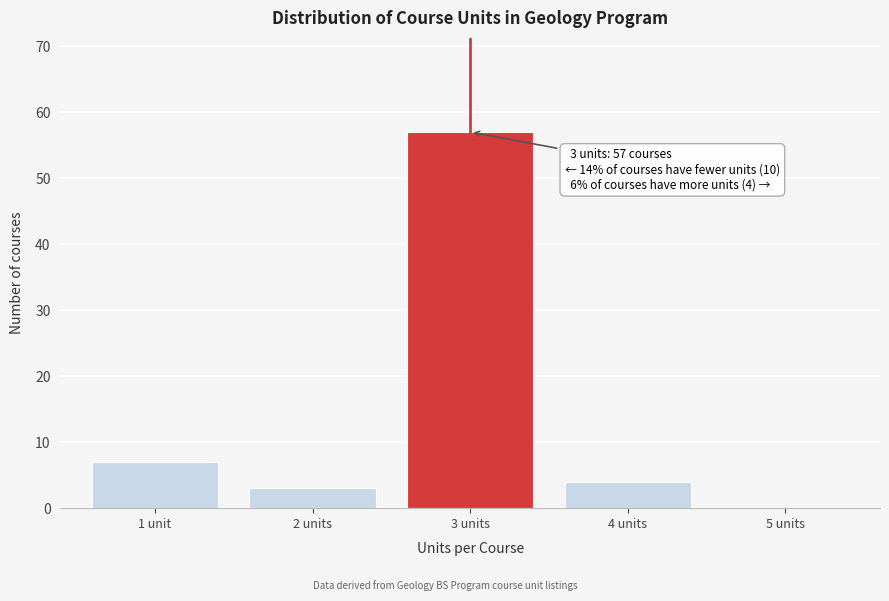

Reading right to left, transcribe all the data shown in this chart.

5 units=0	4 units=4	3 units=57	2 units=3	1 unit=7